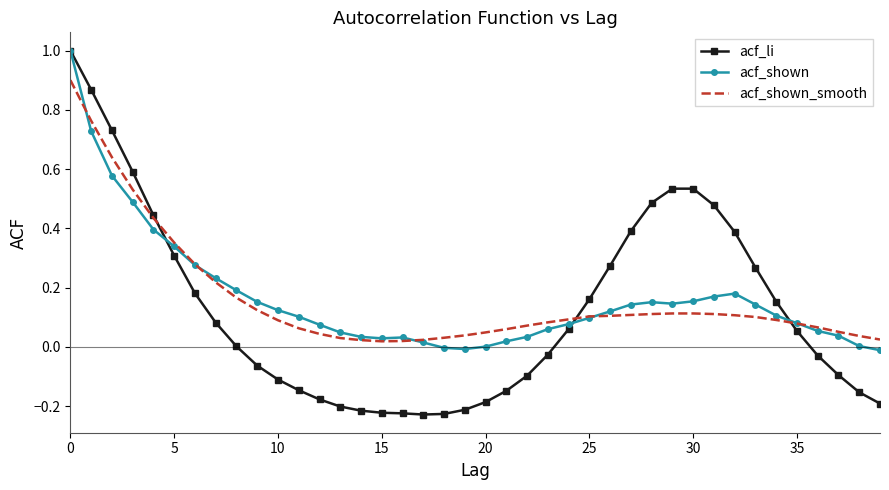

After their last crossing, which series has the higher values: acf_li or acf_shown_smooth?

acf_shown_smooth